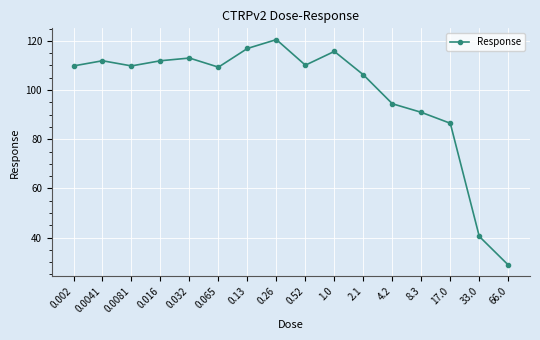

What value does the data have at 0.065?

109.3